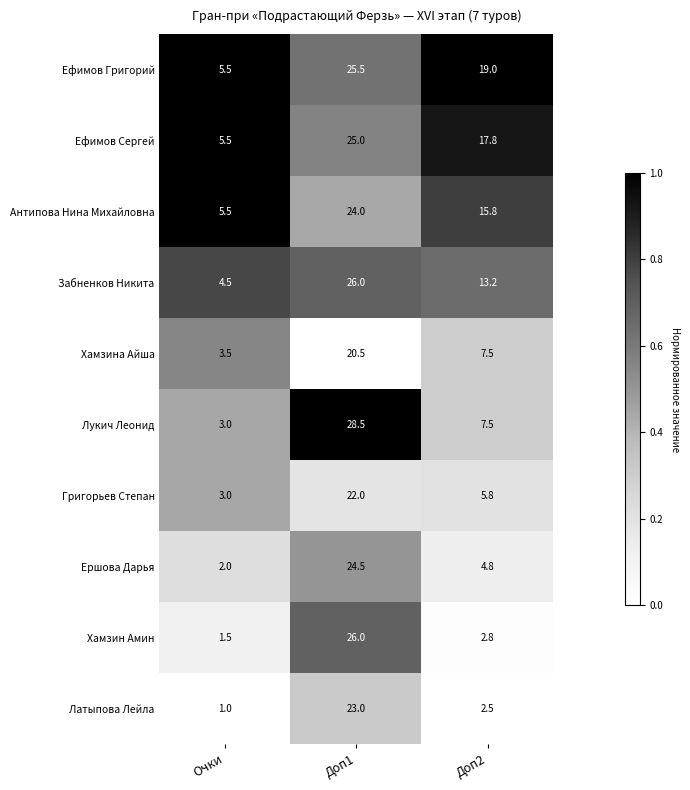

True or false: Забненков Никита has a value of 19.7 at Доп2.

False